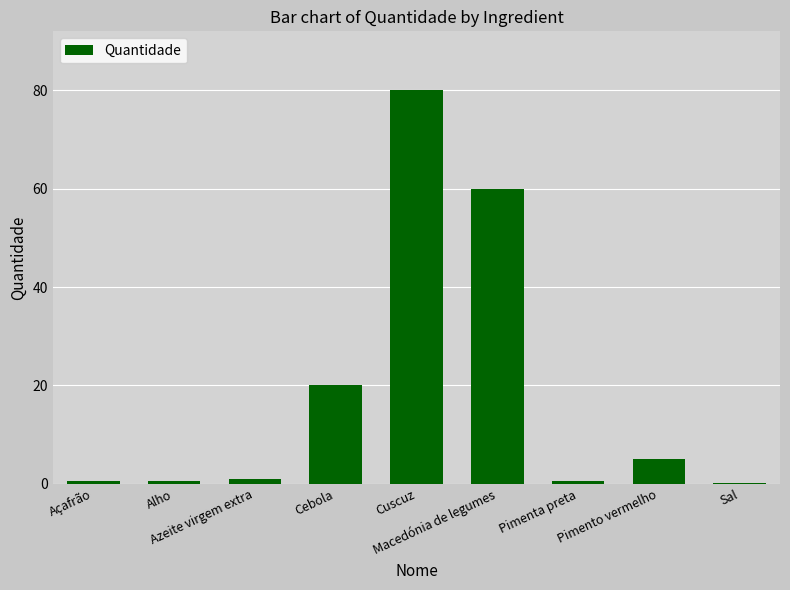

The value at Açafrão is 0.5. True or false?

True